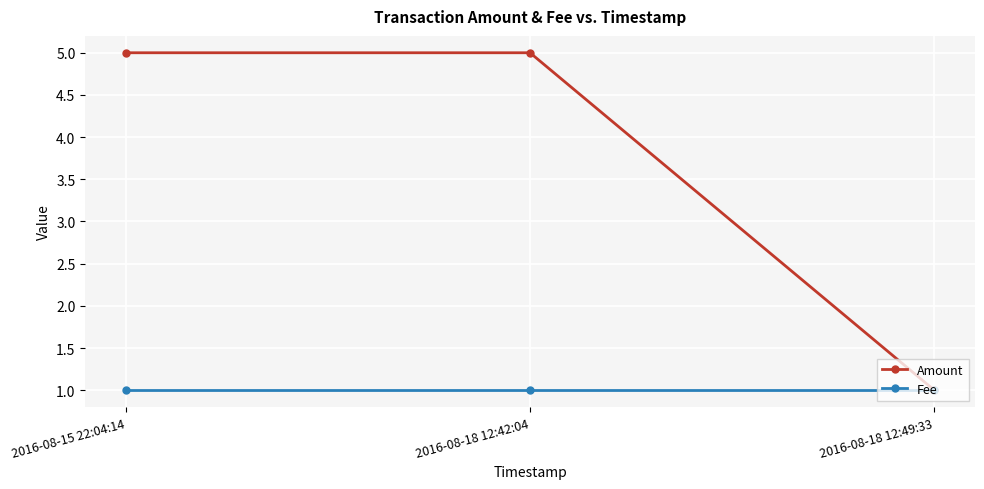

Read the Fee value at 2016-08-18 12:49:33.

1